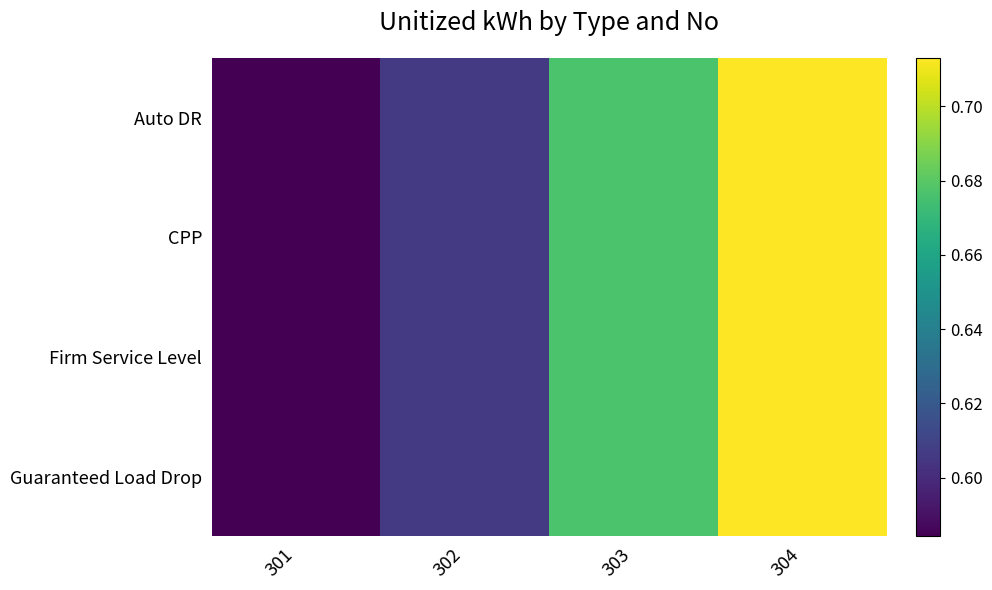

At how many categories does at least one series exceed 0?

4